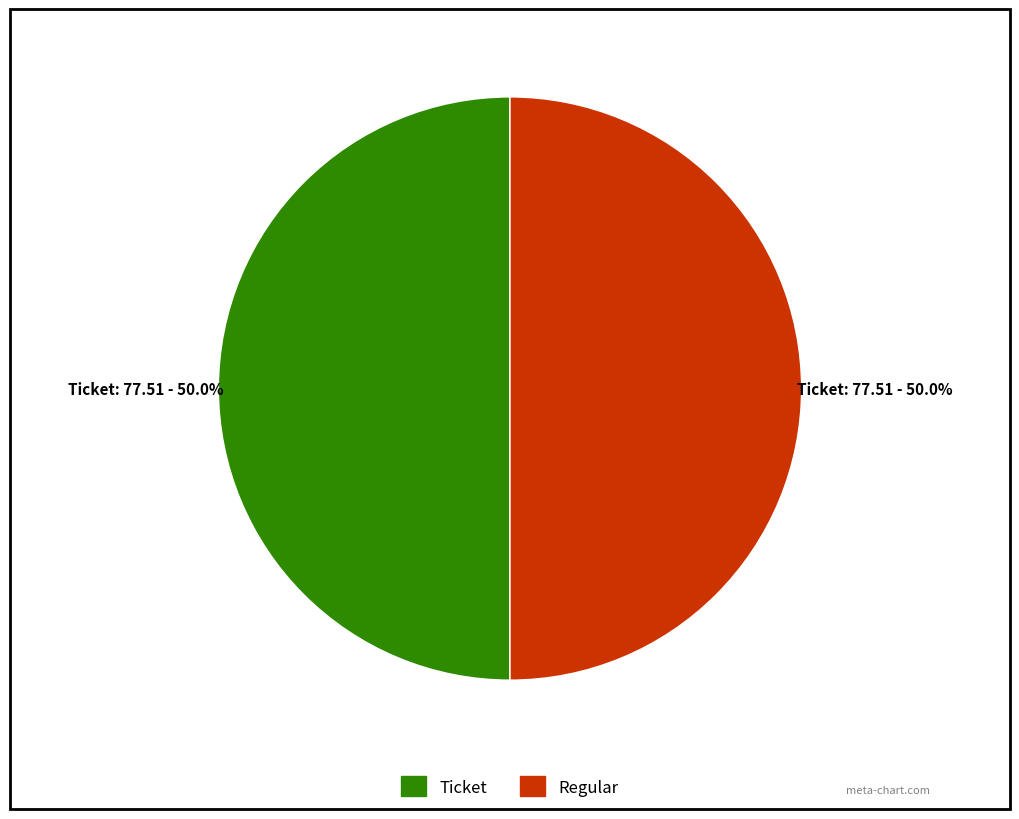

How many slices are in this pie chart?

2